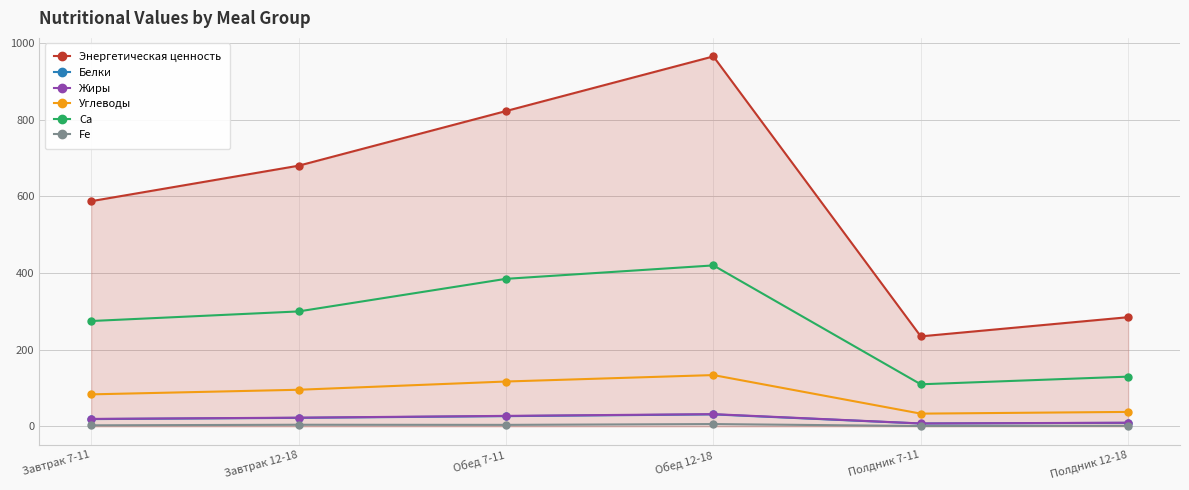

Is it true that Энергетическая ценность equals 410.5 at Полдник 12-18?

False